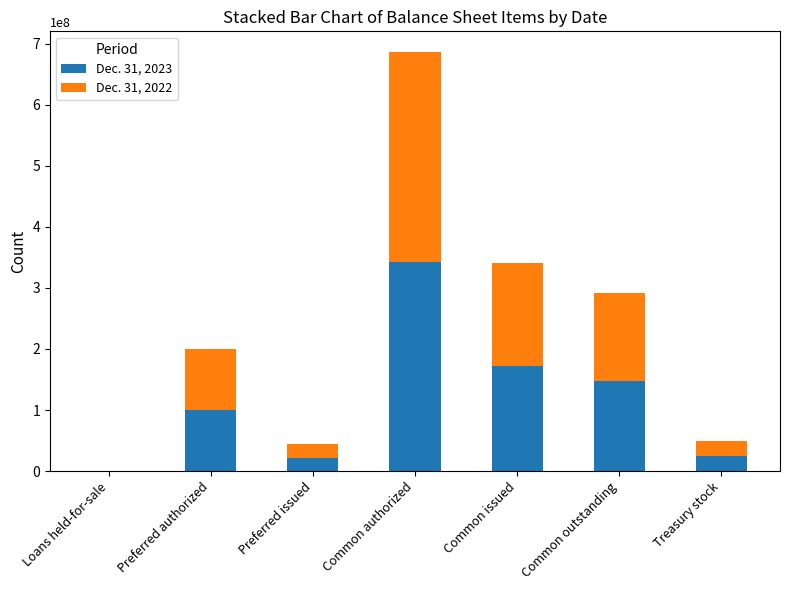

The Dec. 31, 2023 series shows 24654858 at Treasury stock. True or false?

True